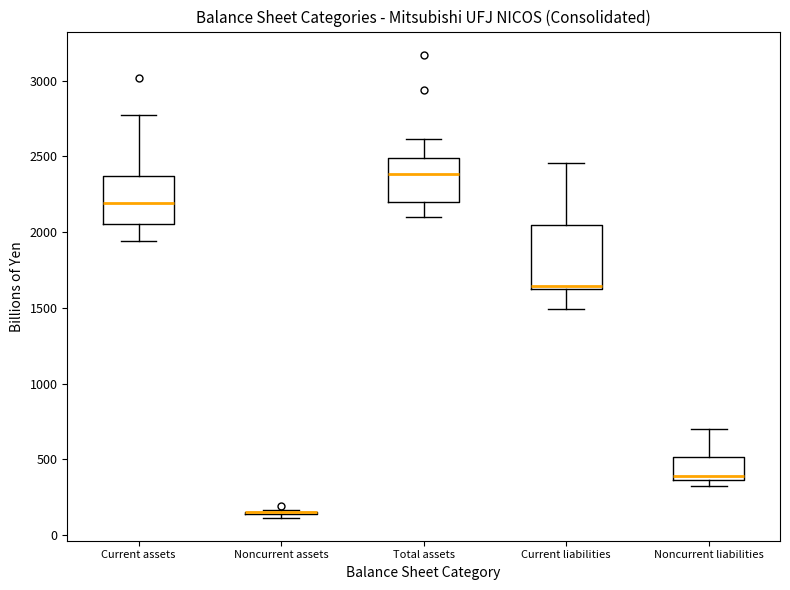

Comparing the boxes themselves (not the whiskers), which one is the tallest?

Current liabilities